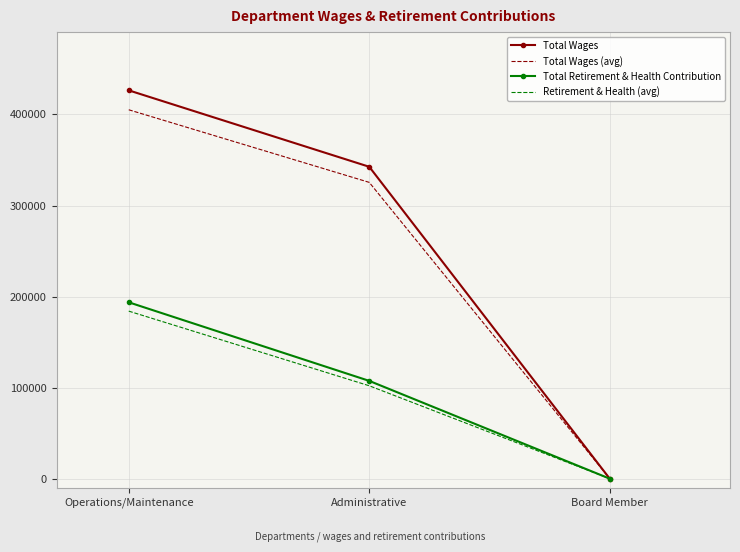

The value of Retirement & Health (avg) at Board Member is 0.0. True or false?

True